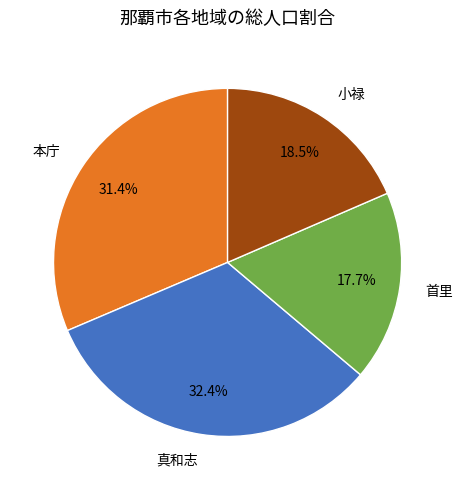

Is 真和志 the majority of the pie?

No